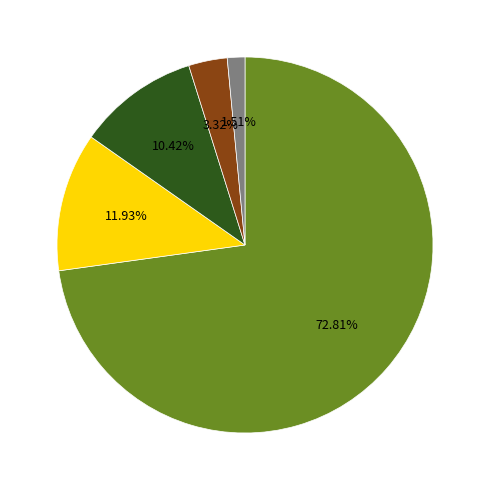

Does any single category account for the majority?

Yes